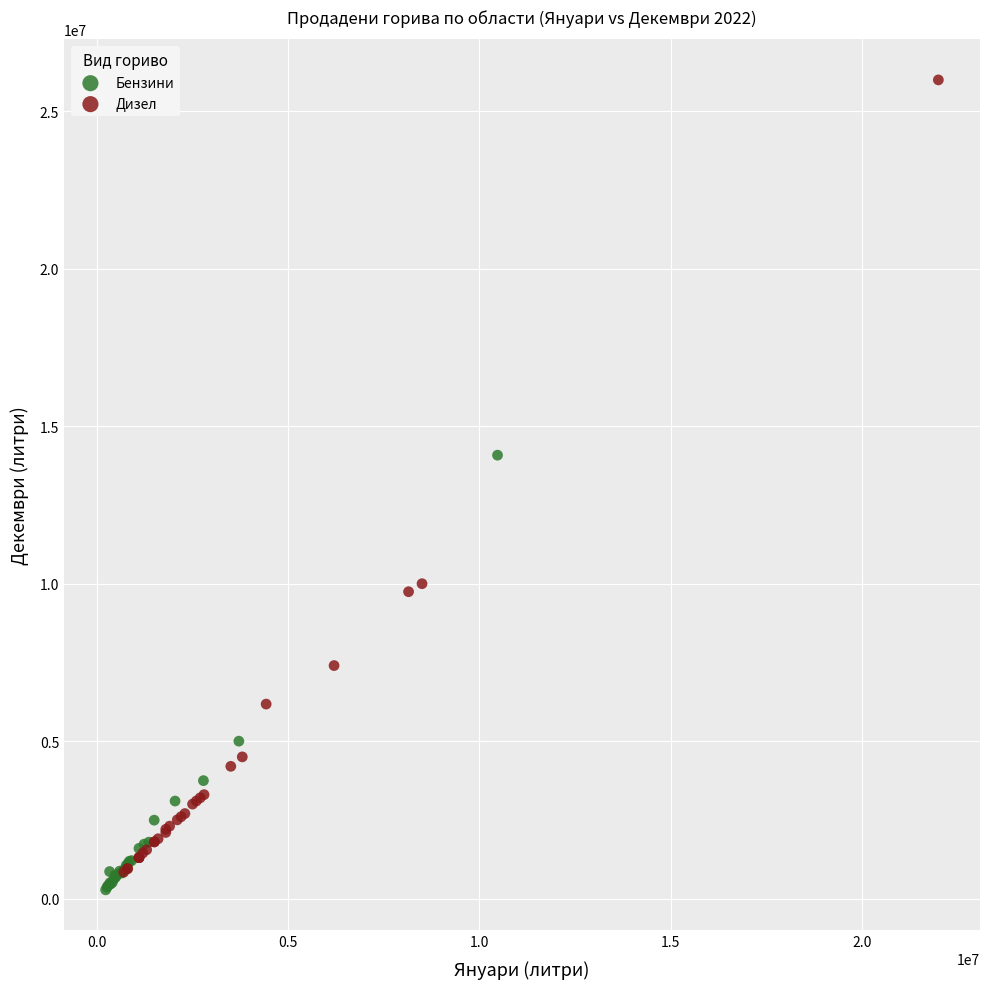

Which series has the widest spread of Y values?

Дизел